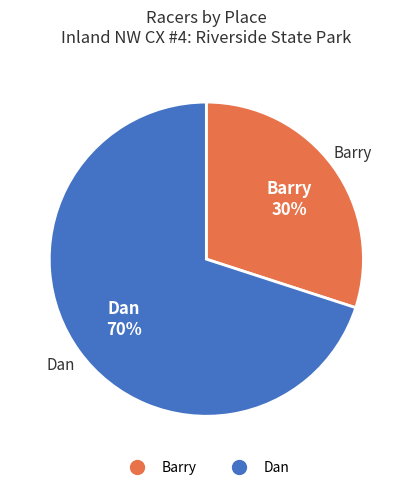

True or false: Barry accounts for 39% of the total.

False